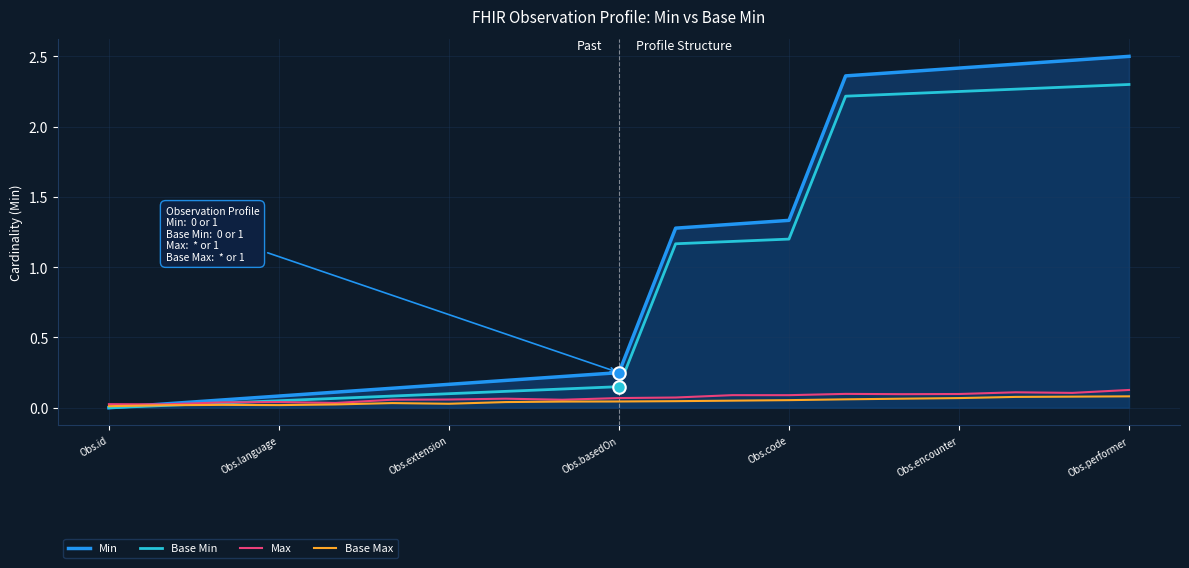

What are all the series names shown in the legend?

Min, Base Min, Max, Base Max